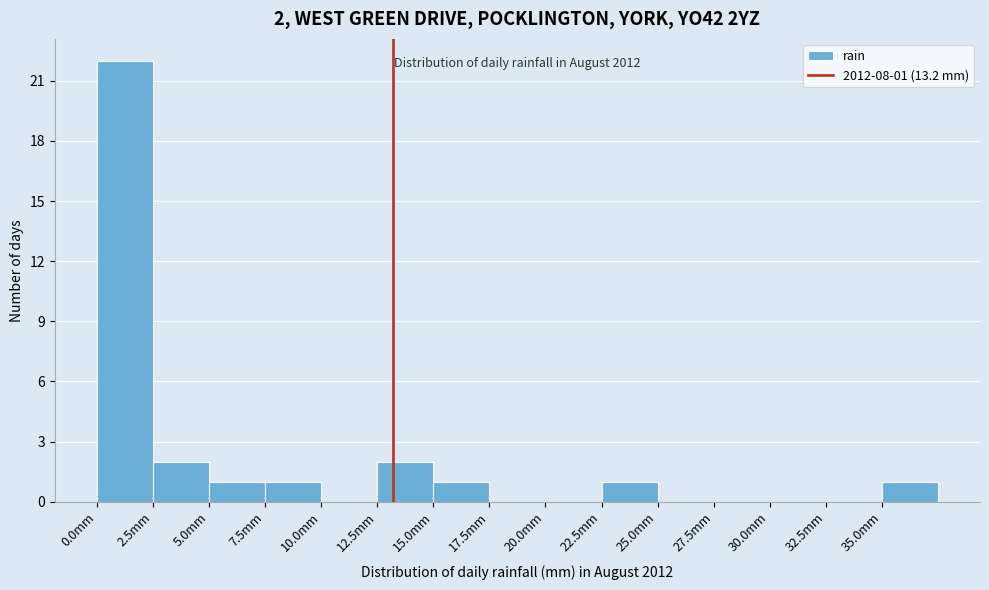

Over which range of the x-axis is the bar tallest?

0.0 to 2.5